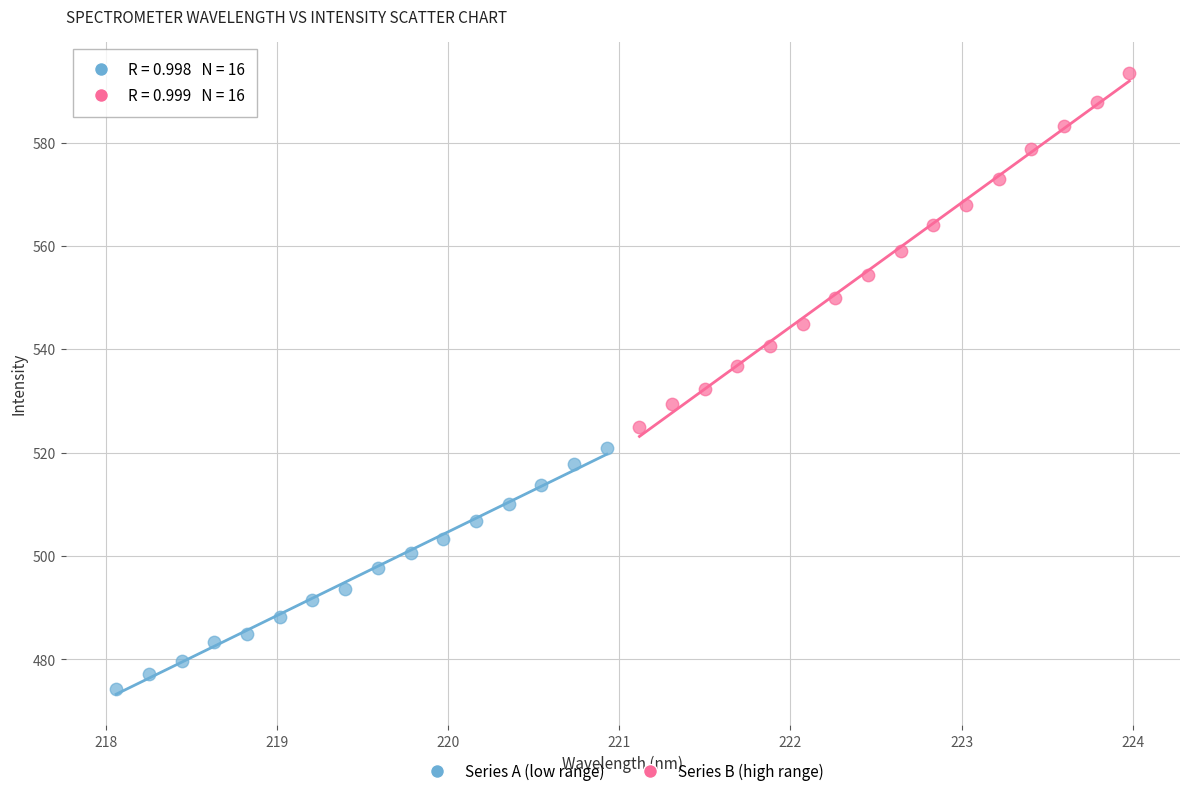

Which series reaches the minimum Y coordinate?

Series A (low range)